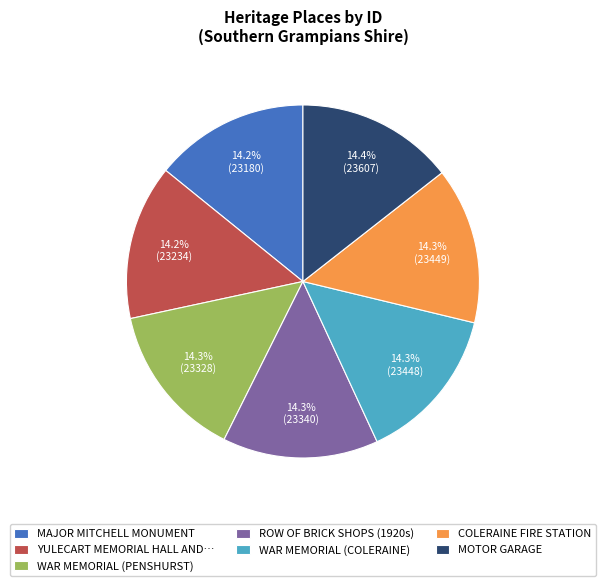

How many slices are in this pie chart?

7